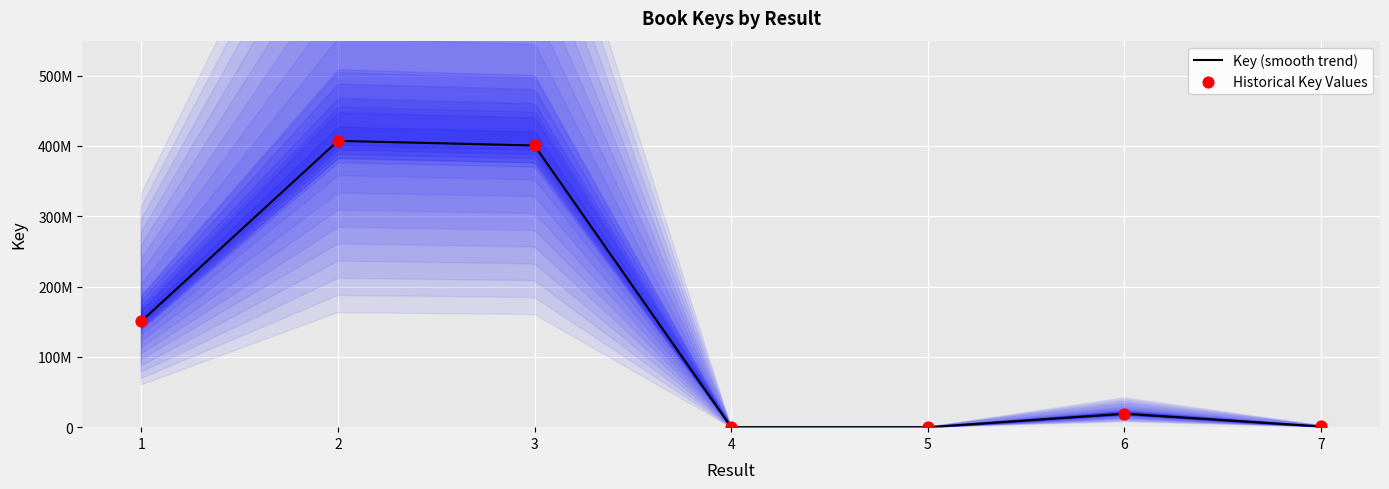

Which has a higher value, 2 or 4?

2